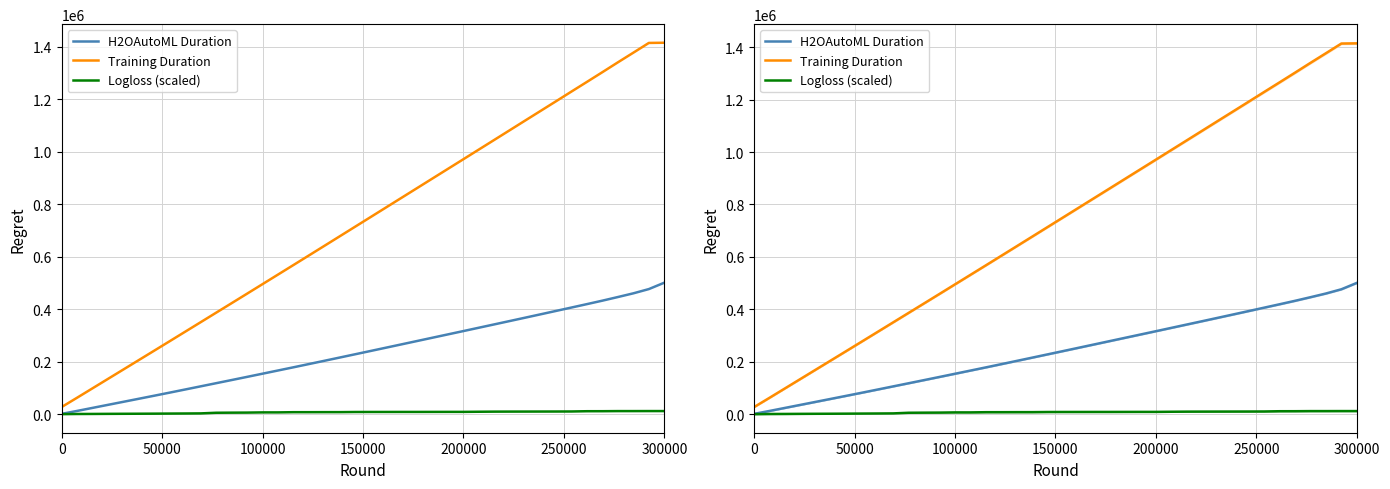

What position from the right is 100000?

27